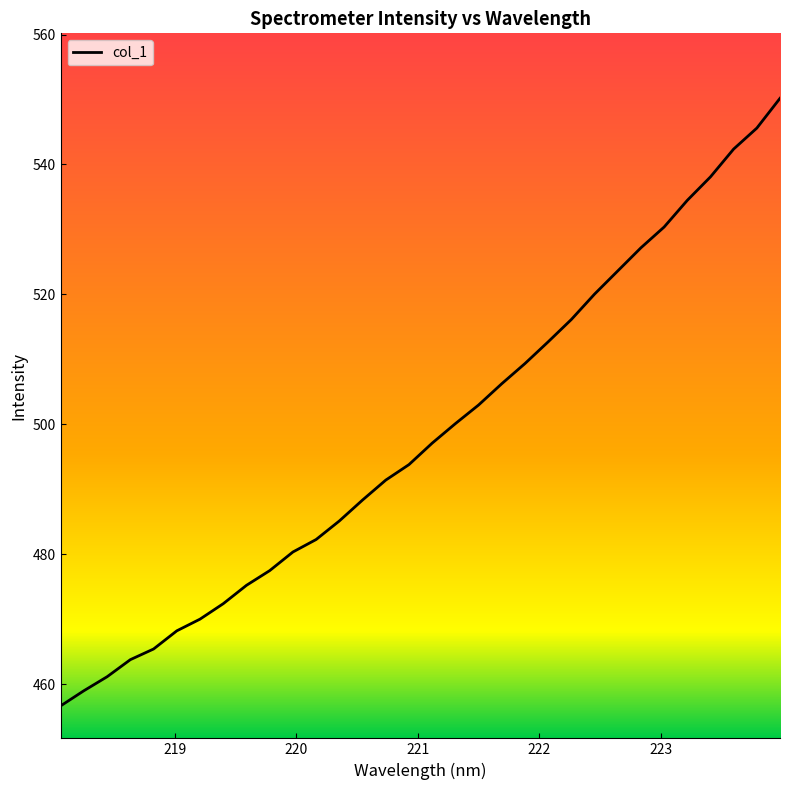

What is the difference between the maximum and minimum values?

93.5